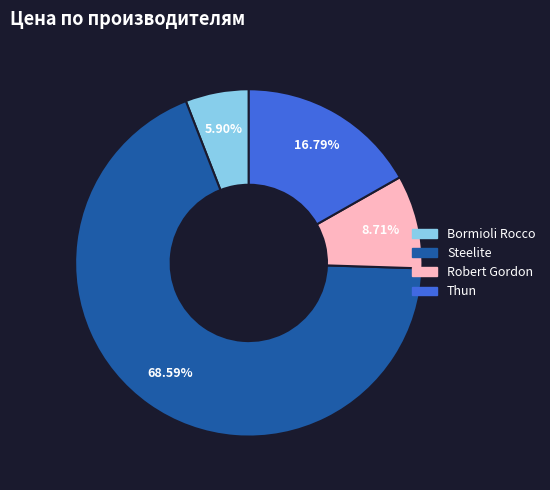

Is there a majority slice in this chart?

Yes